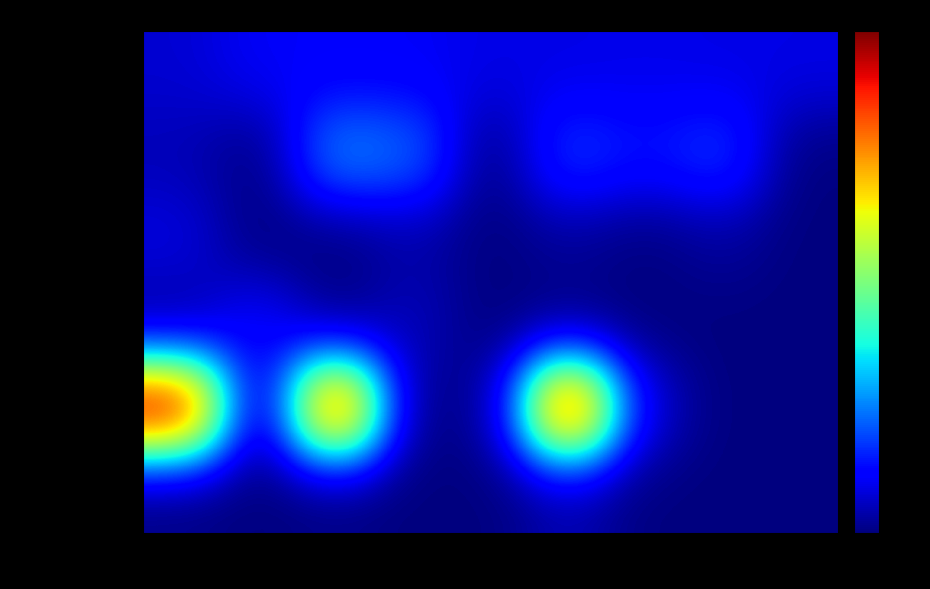

Which category has the lowest value across all series?

May